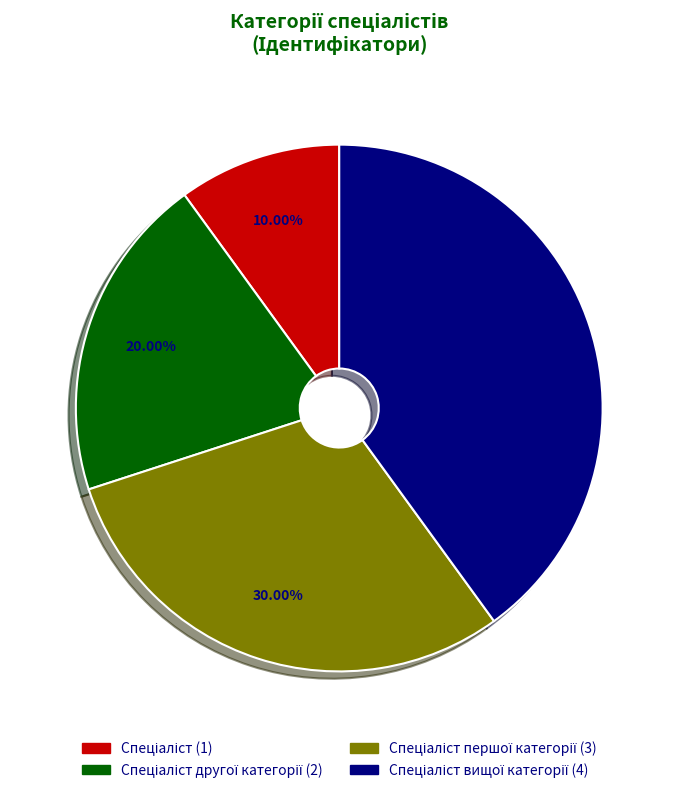

Is there any slice that represents more than half of the pie?

No